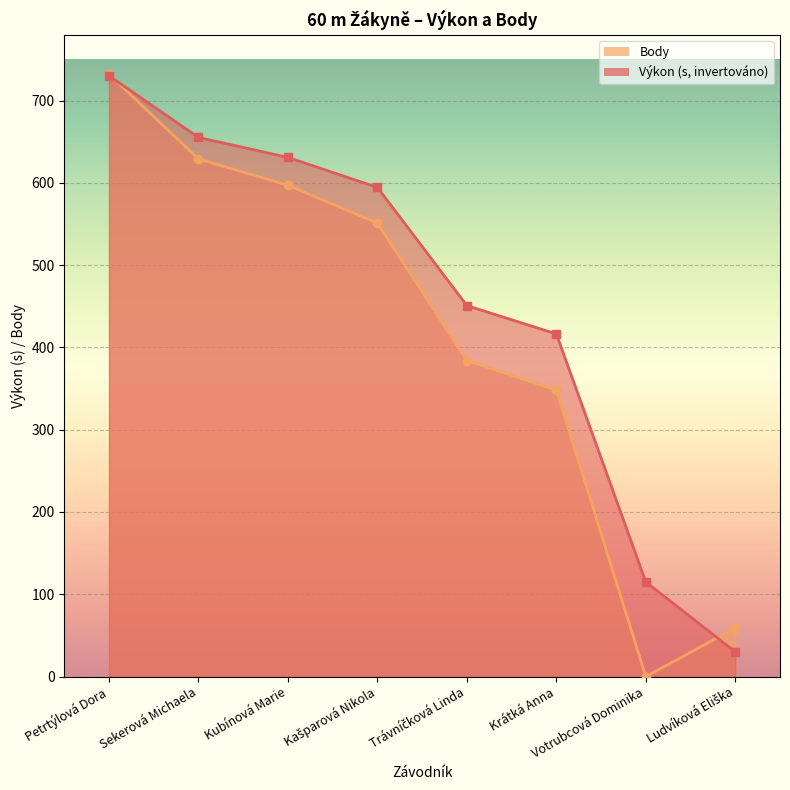

At which label is Výkon closest to 380?

Krátká Anna